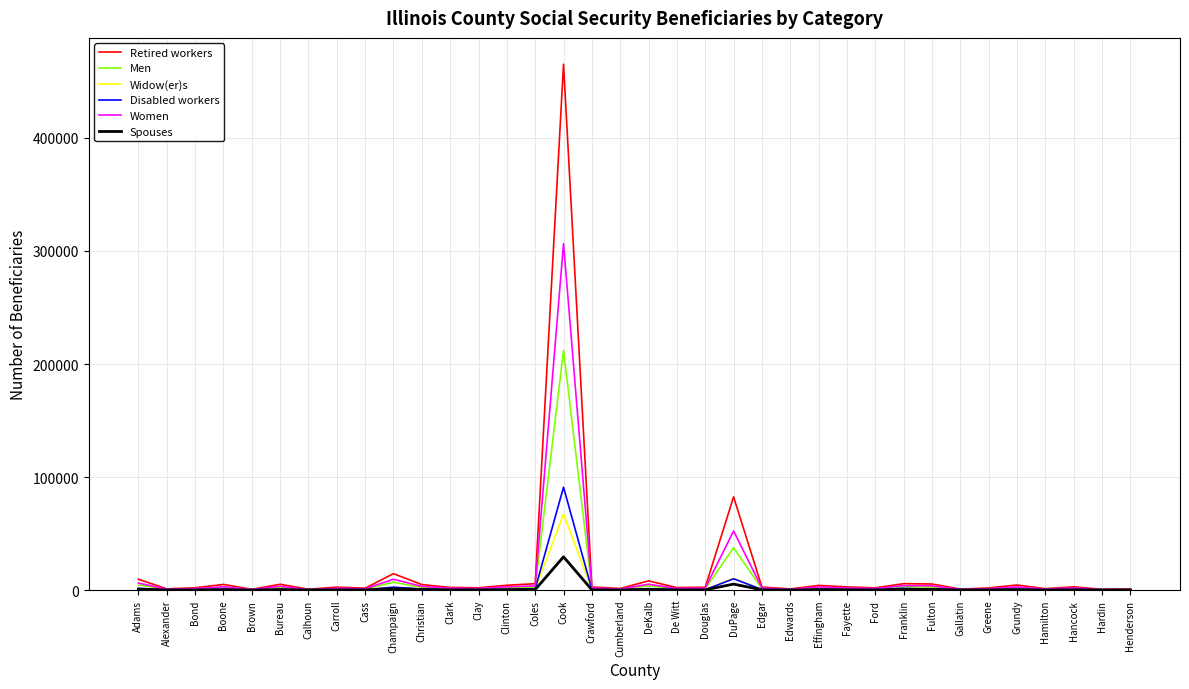

Which series has the widest spread of values?

Retired workers